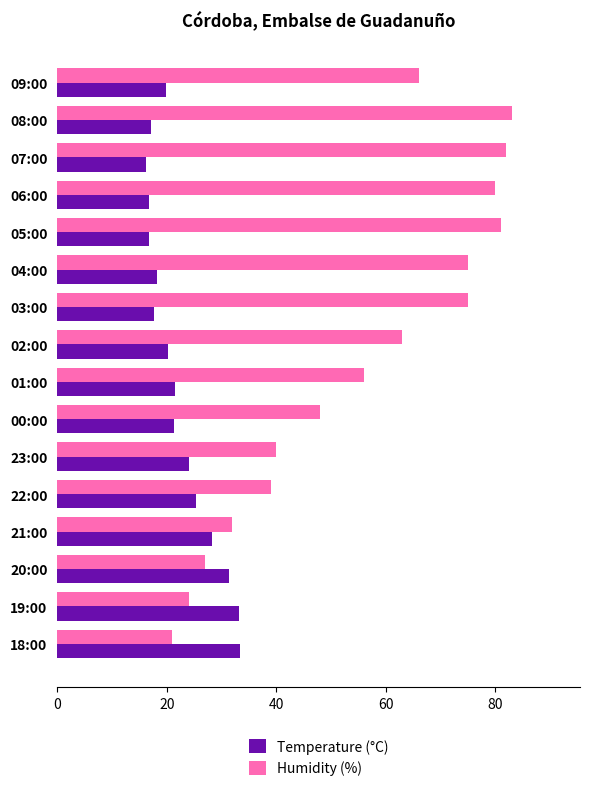

What is the sum of all Temperature (°C) values?

360.6